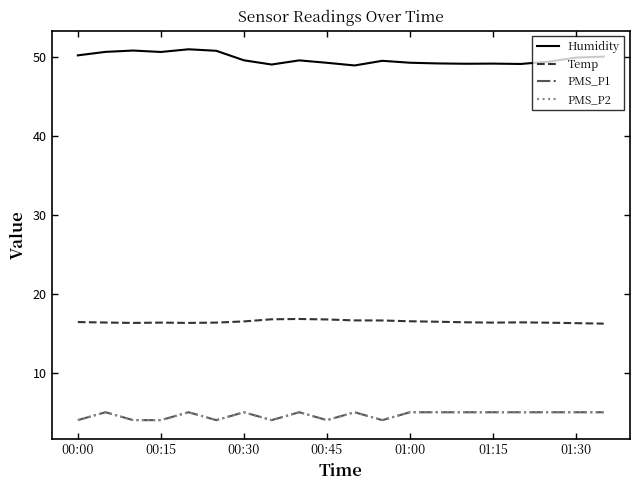

Is this an area chart (filled region under the line)?

No